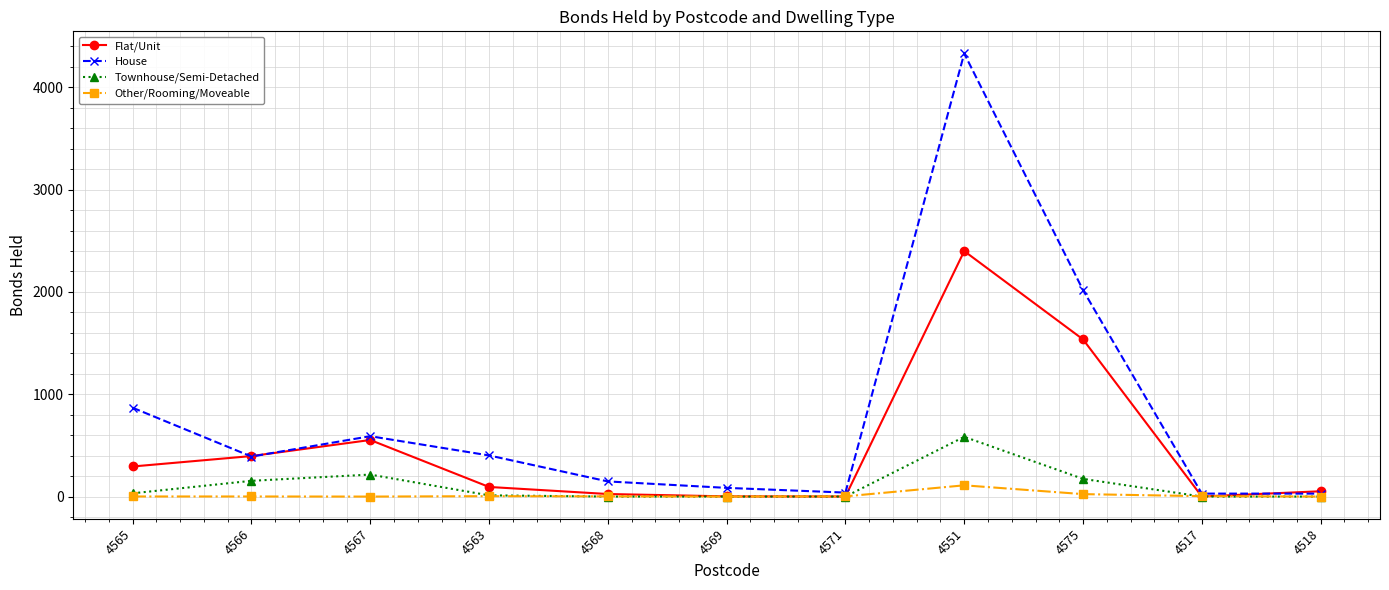

How many values in the Flat/Unit series are below 94?

5